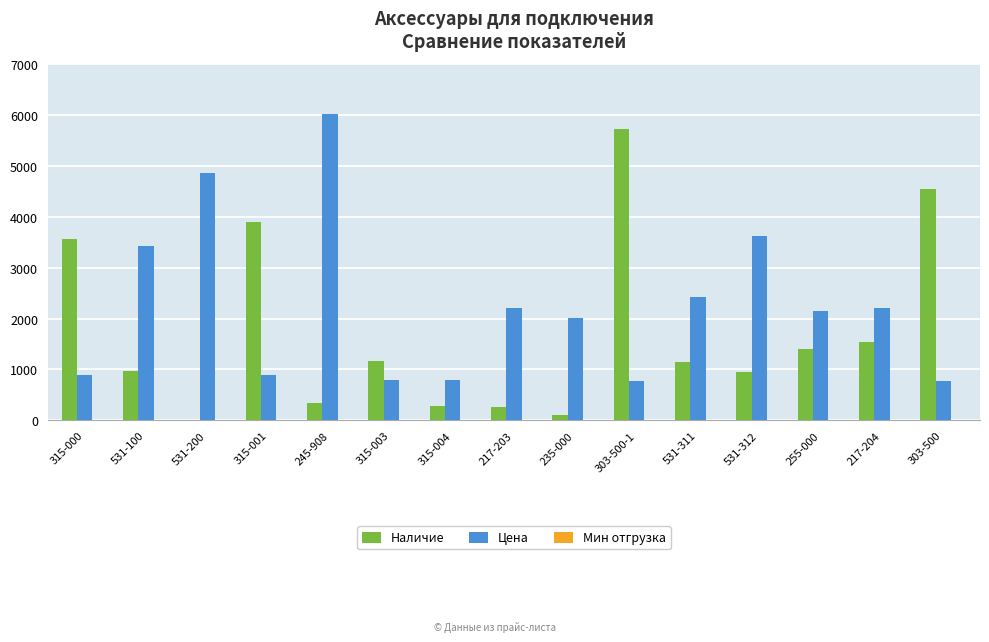

What is the average value of the Цена series?

2253